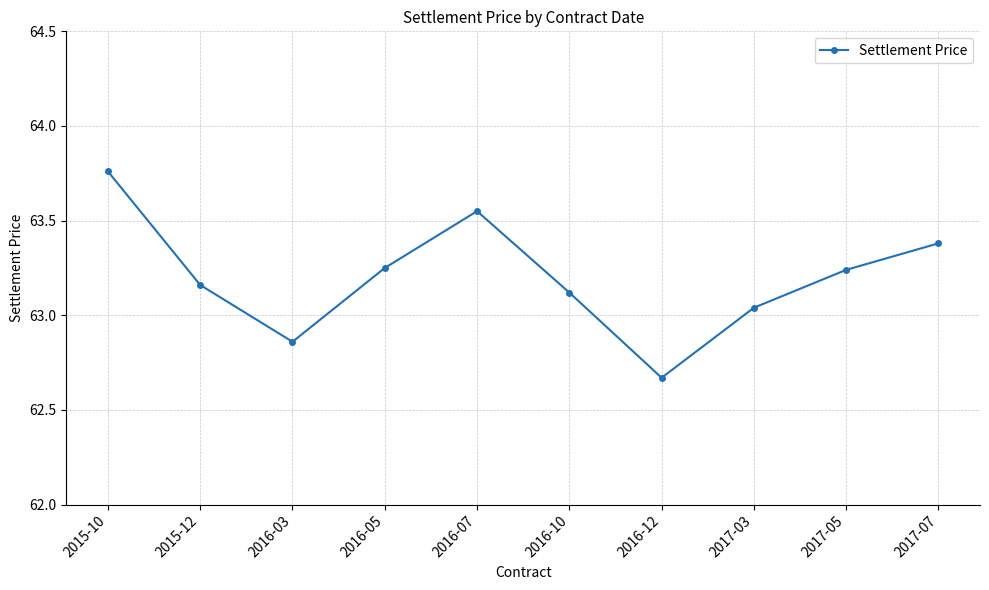

Where is the first local minimum?

2016-03